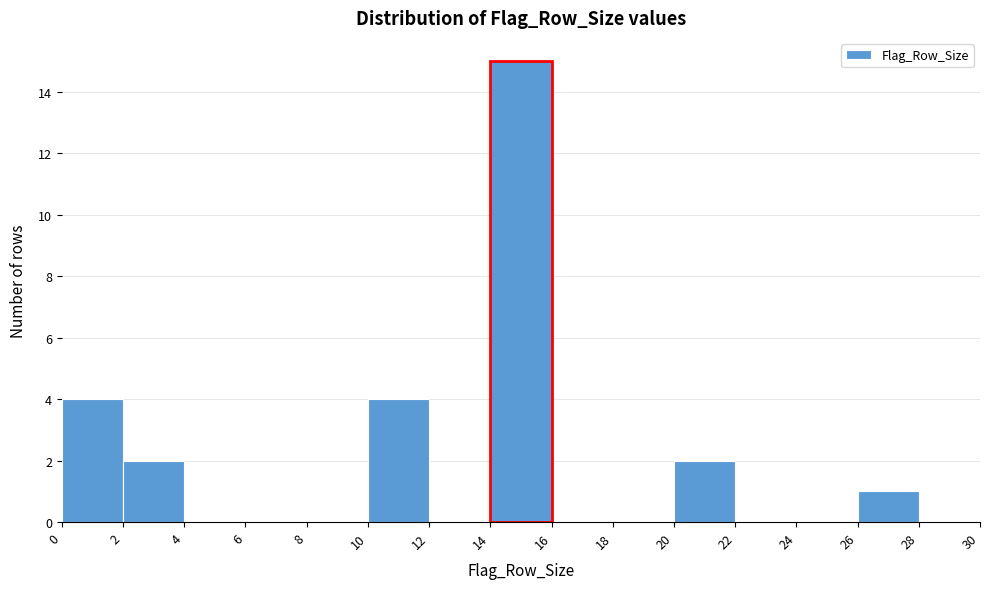

Reading left to right, transcribe this chart: for each bar, give the range it covers on the x-axis and its height. The values are not printed on the chart, so give them approximately, as read against the axis.

0 to 2: 4
2 to 4: 2
4 to 6: 0
6 to 8: 0
8 to 10: 0
10 to 12: 4
12 to 14: 0
14 to 16: 15
16 to 18: 0
18 to 20: 0
20 to 22: 2
22 to 24: 0
24 to 26: 0
26 to 28: 1
28 to 30: 0